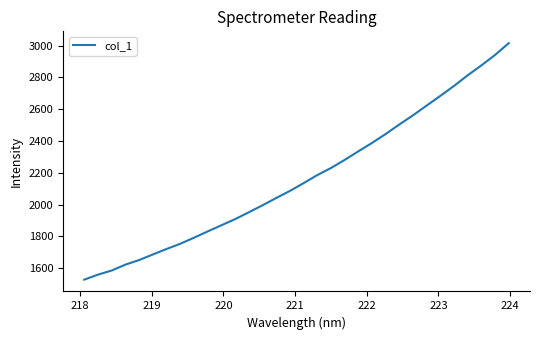

What is the greatest value displayed?

3016.2